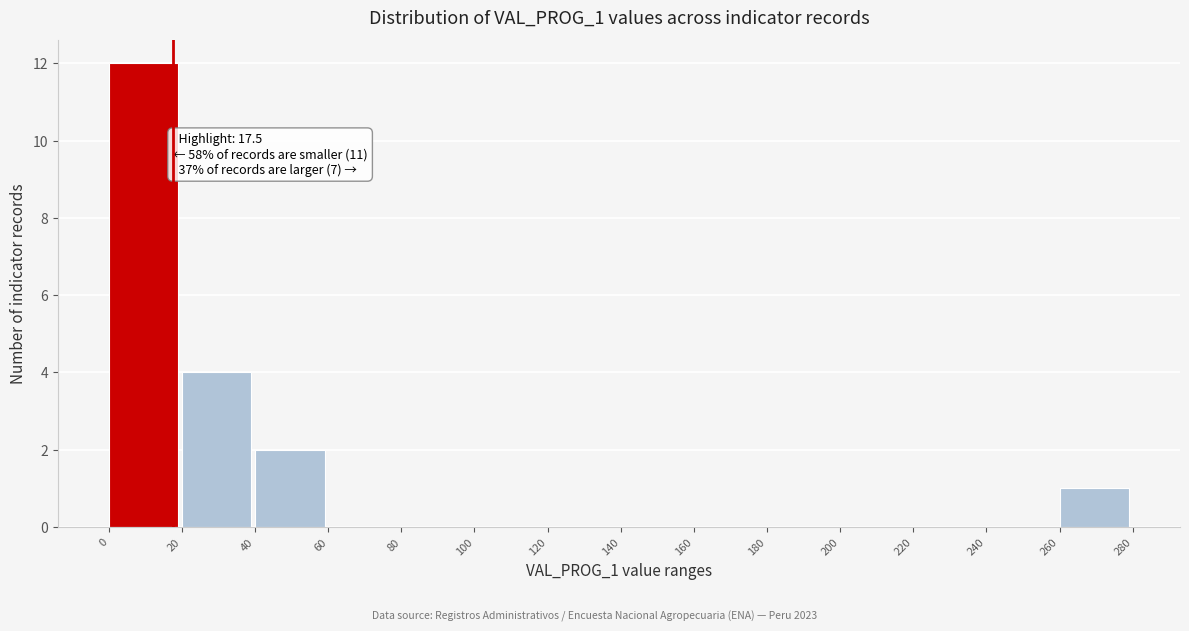

Which range on the x-axis has the tallest bar?

0 to 20